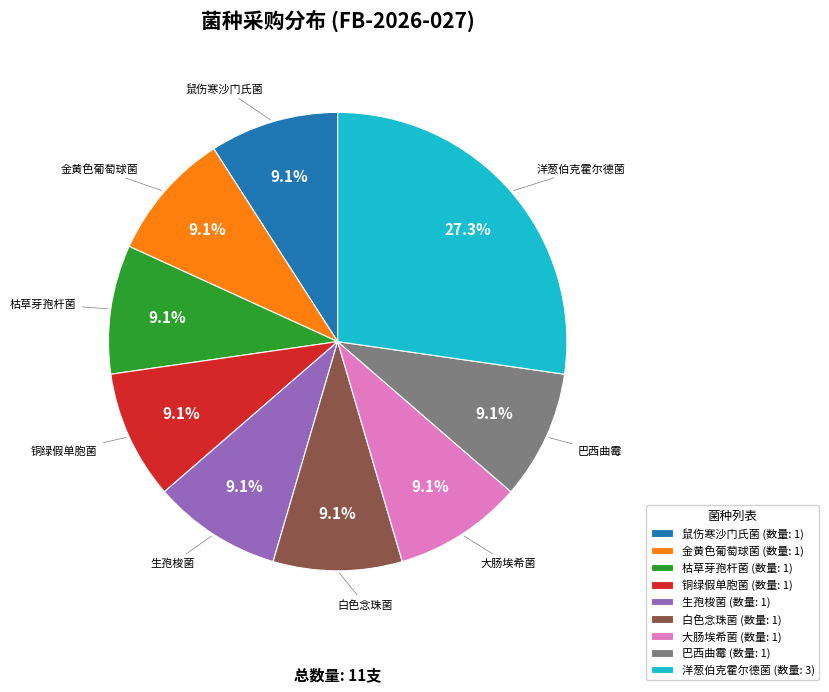

How many segments does this pie chart have?

9